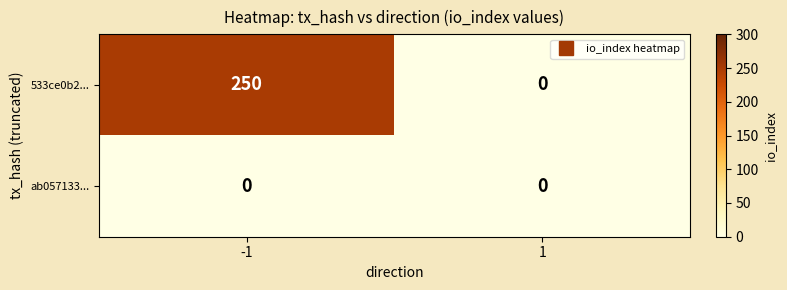

What is the sum of the 533ce0b2... values at -1 and 1?

250